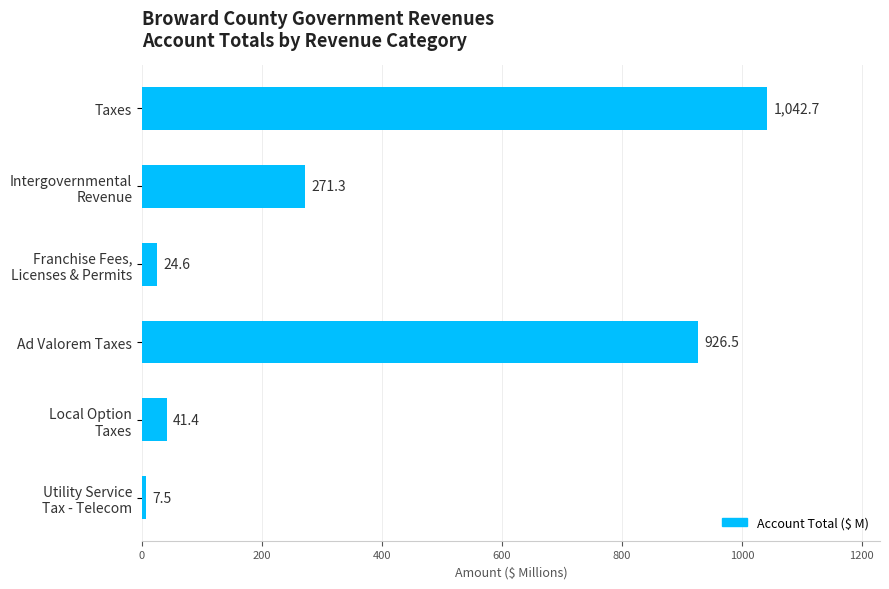

Count the number of data series in this chart.

1